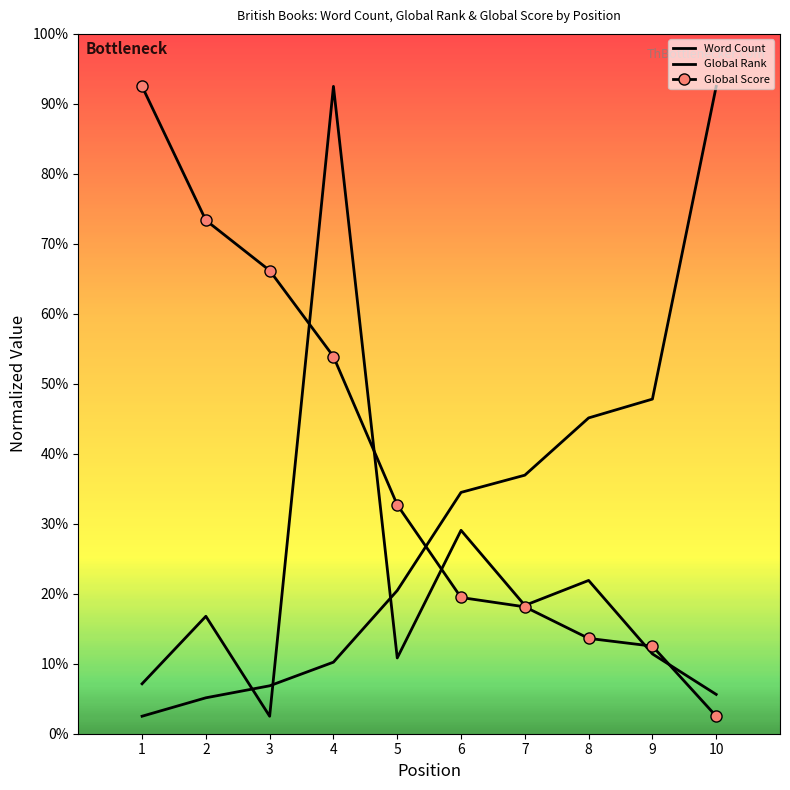

True or false: Word Count and Global Score cross at least once.

True